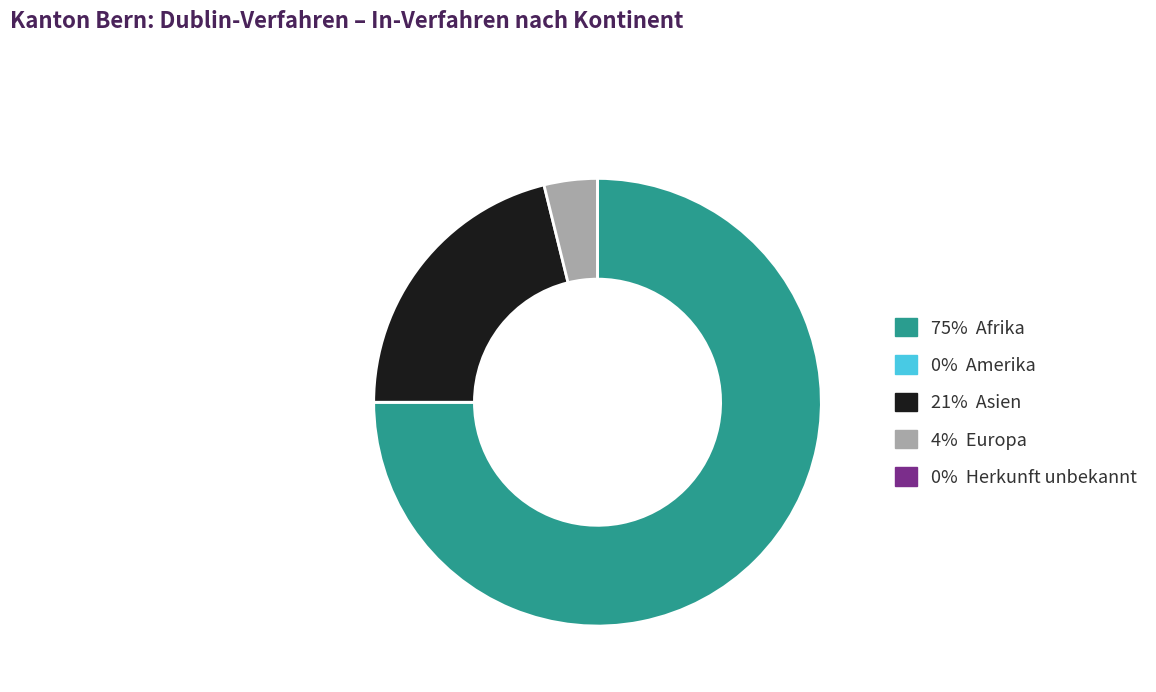

Is there a majority slice in this chart?

Yes